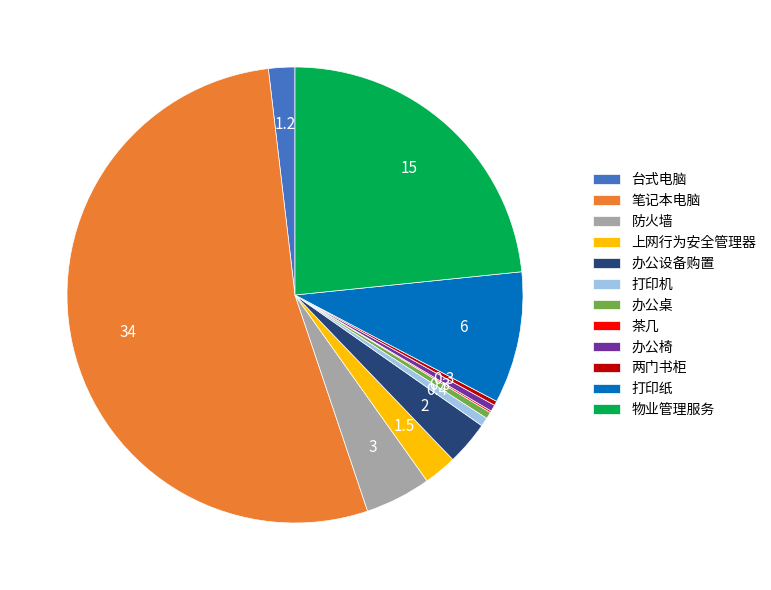

Combined, do 办公椅 and 物业管理服务 account for over 50%?

No